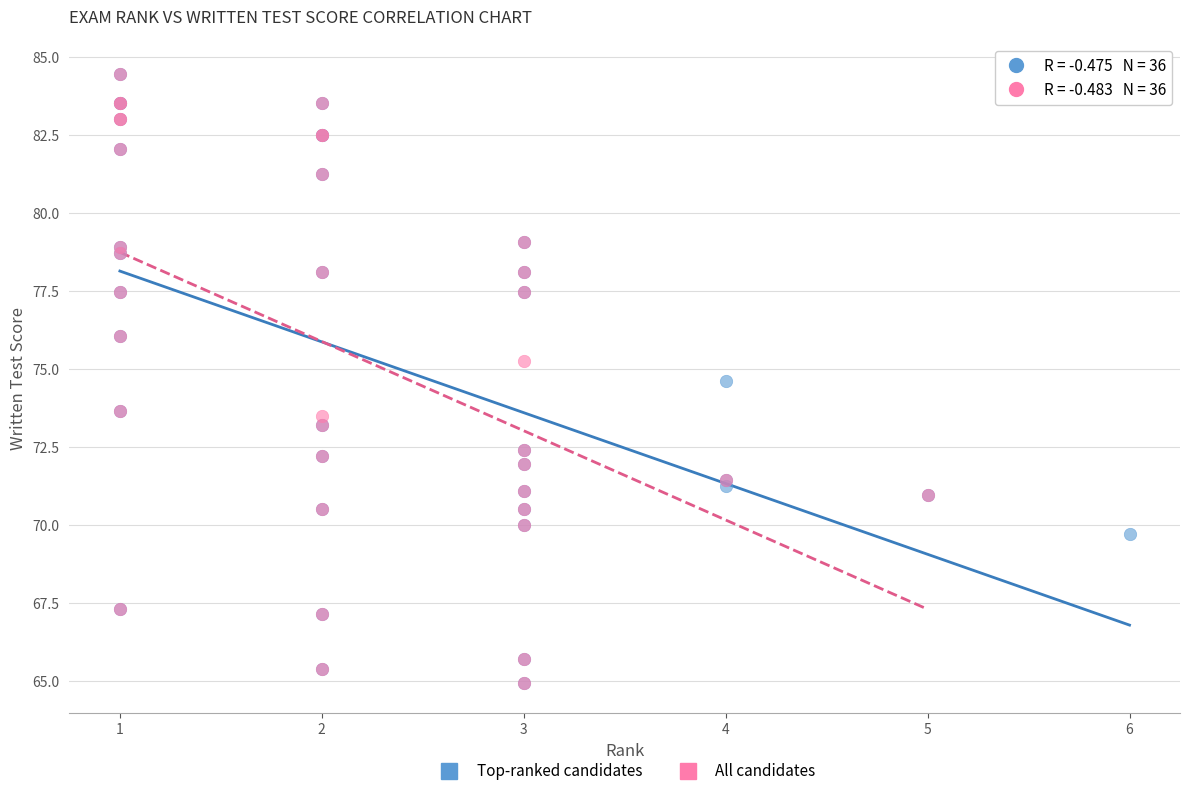

What are all the series names shown in the legend?

Top-ranked candidates, All candidates